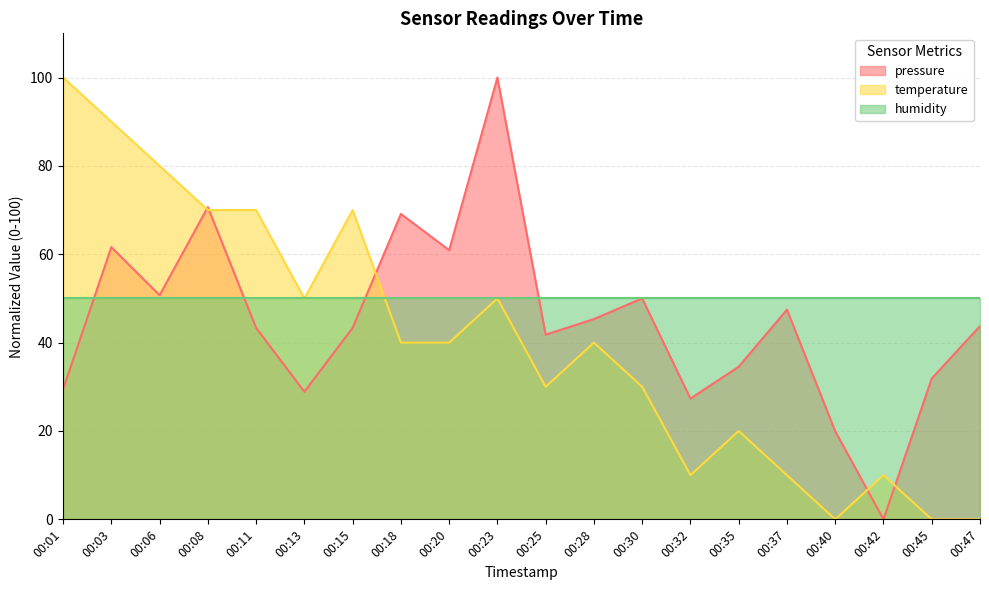

What is the difference between the temperature values at 00:23 and 00:06?

30.0